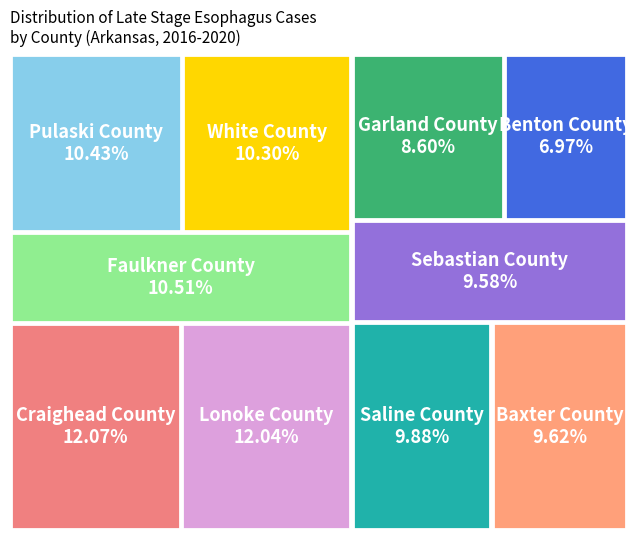

Is it true that Craighead County is 12% of the pie?

True